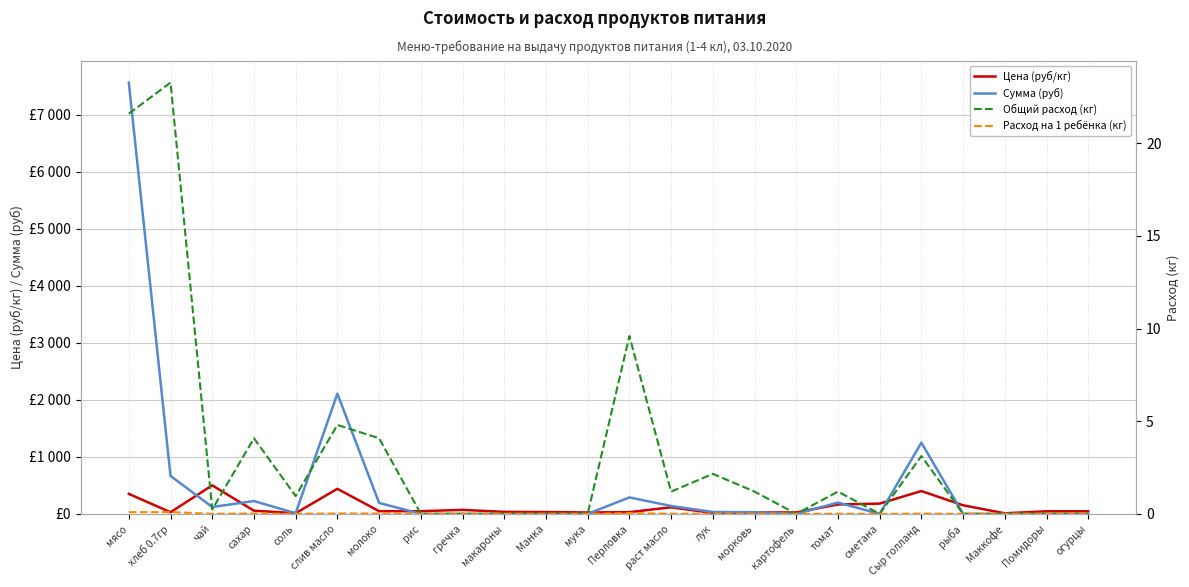

What is the spread (max minus min) of values at сахар?

224.4